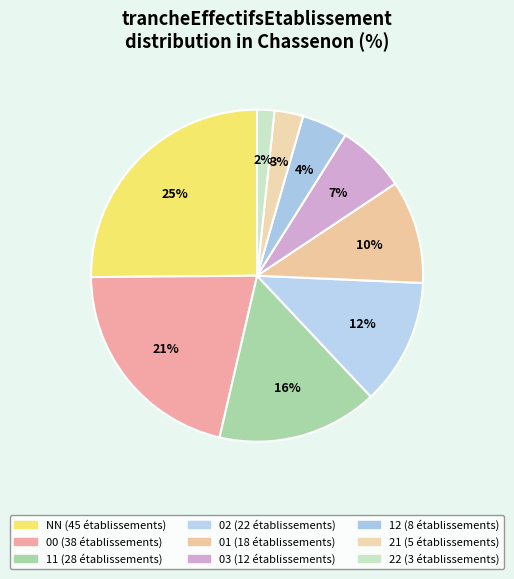

Is it true that 00 is 8% of the pie?

False